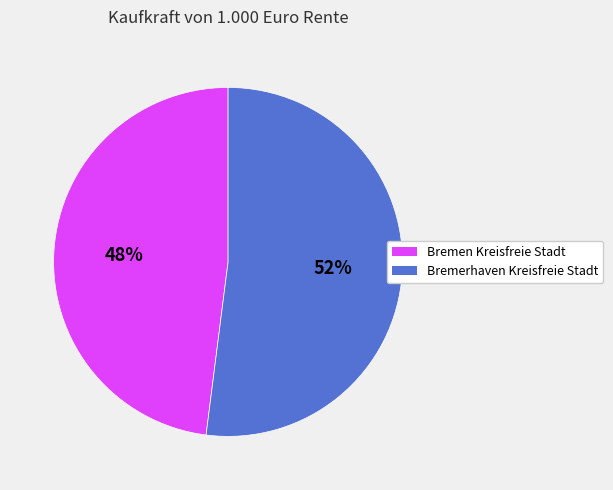

How many segments does this pie chart have?

2